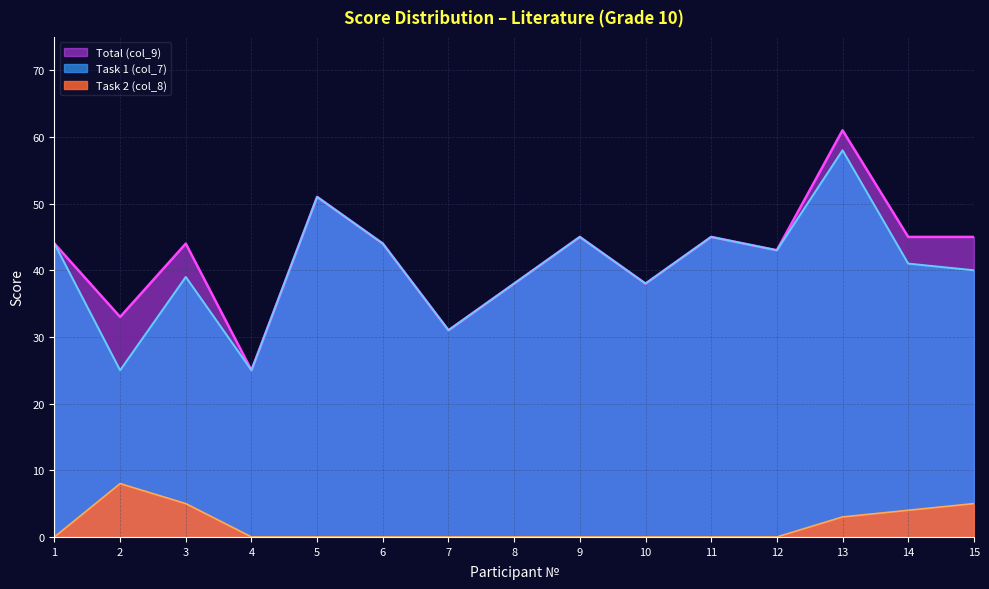

Which series changed the most between 6 and 12?

Task 1 (col_7)